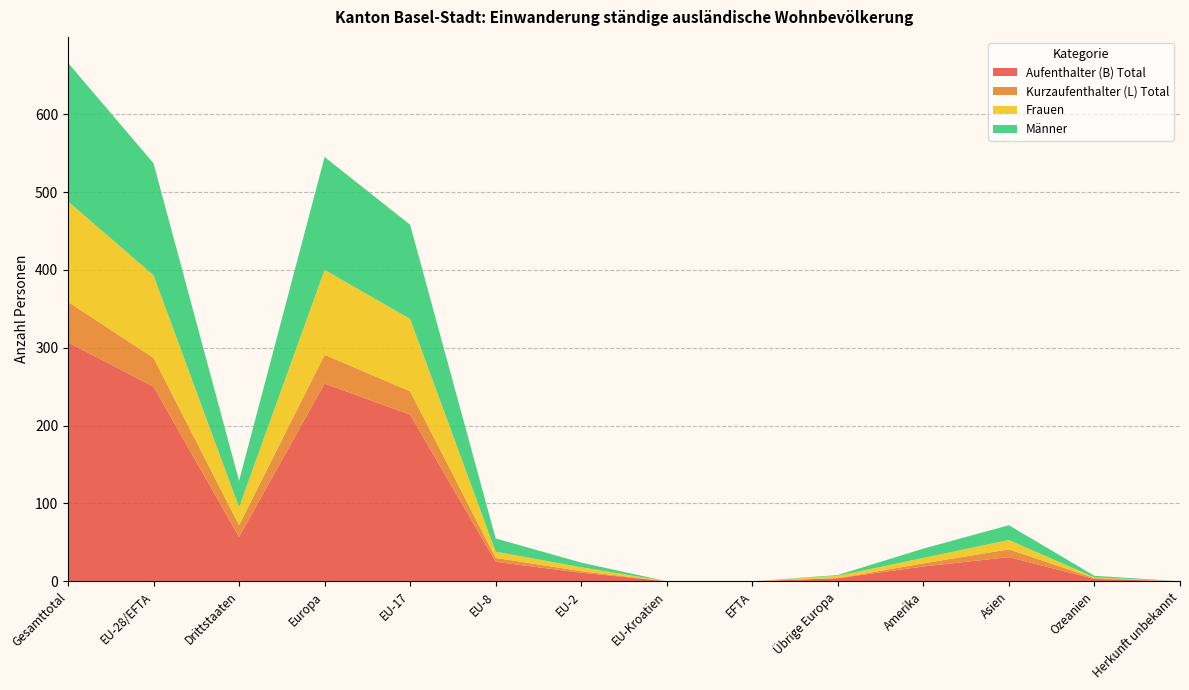

Reading left to right, list all the values displayed in this chart.

Aufenthalter (B) Total: 307	250	57	254	214	25	11	0	0	4	19	31	3	0
Kurzaufenthalter (L) Total: 52	37	15	37	30	5	2	0	0	0	4	10	1	0
Frauen: 129	106	23	109	93	8	5	0	0	3	7	12	1	0
Männer: 178	144	34	145	121	17	6	0	0	1	12	19	2	0